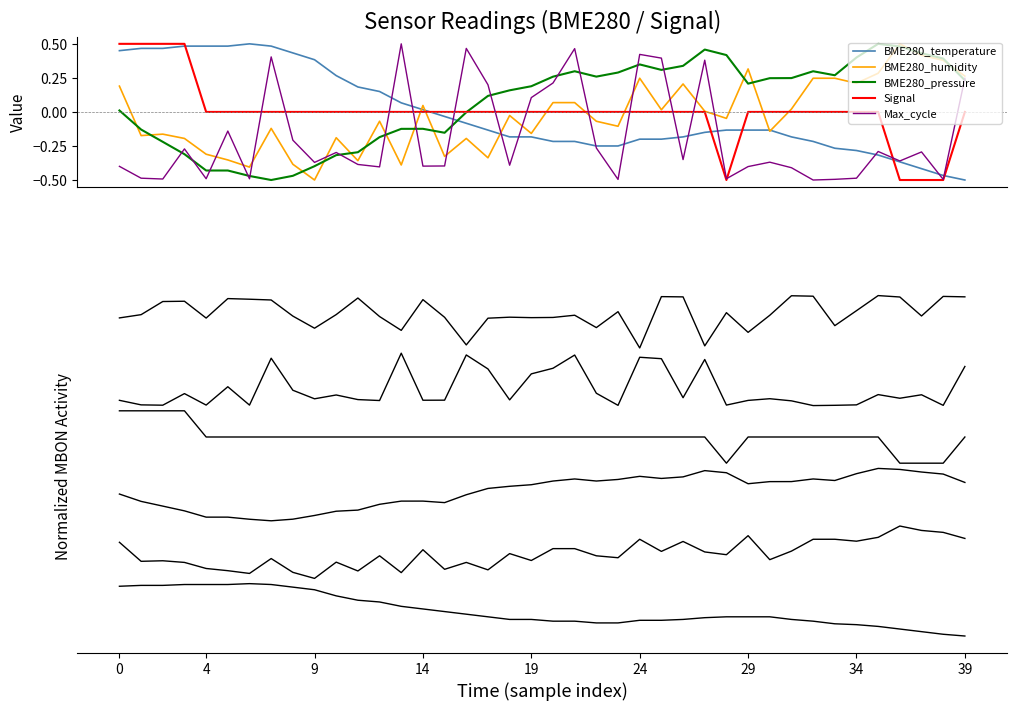

What is the label of the 18th point from the left?

17